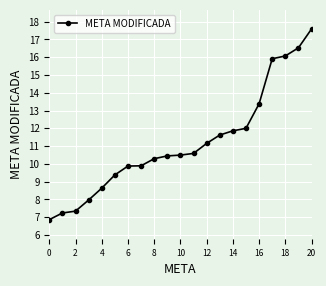

What is the minimum value shown in the chart?

6.9